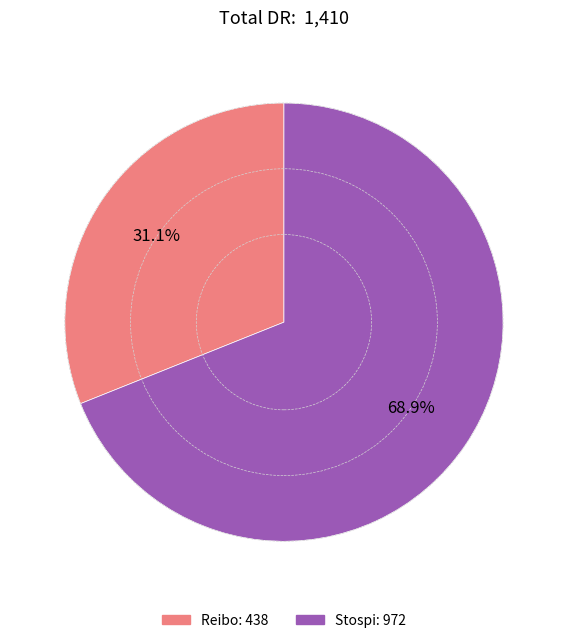

What is the ratio of the value at Reibo to the value at Stospi?

0.5